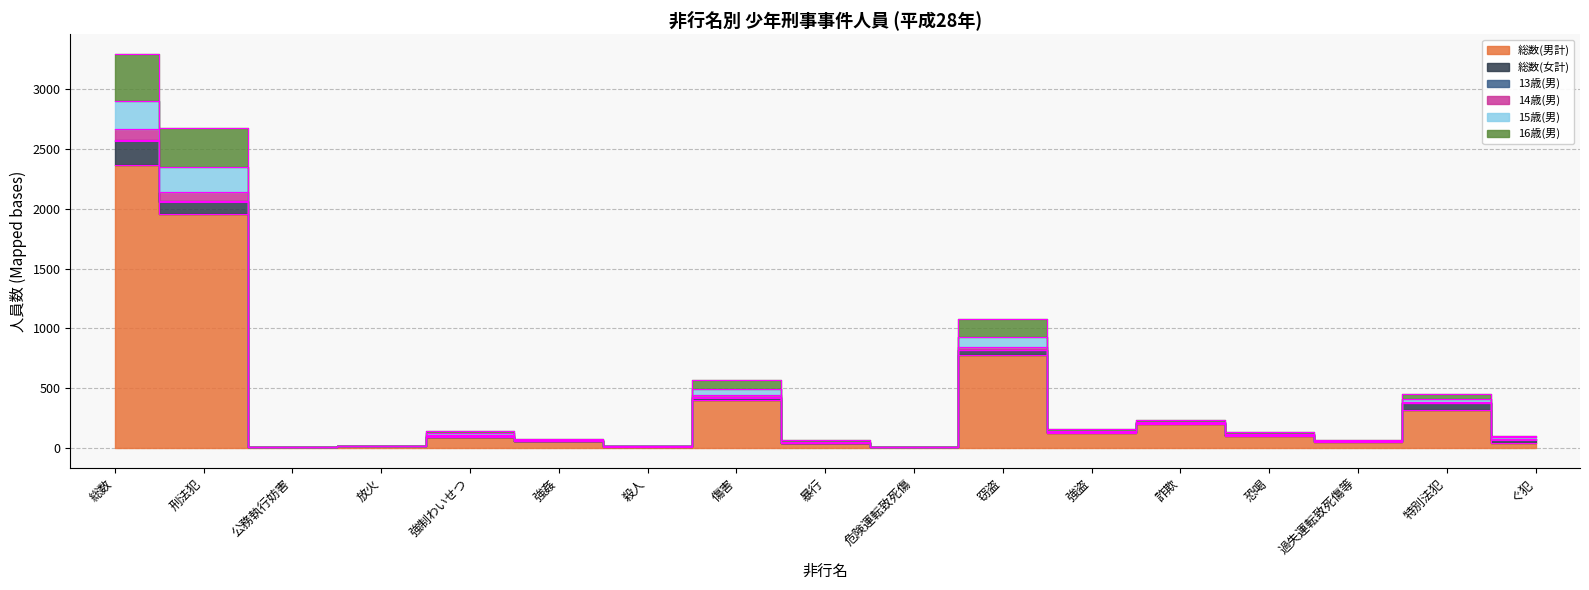

True or false: 総数(男計) and 15歳(男) cross at least once.

False